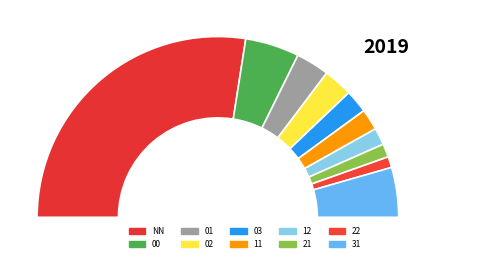

Rank the categories by value from lowest to highest.

22, 21, 12, 11, 03, 02, 01, 31, 00, NN